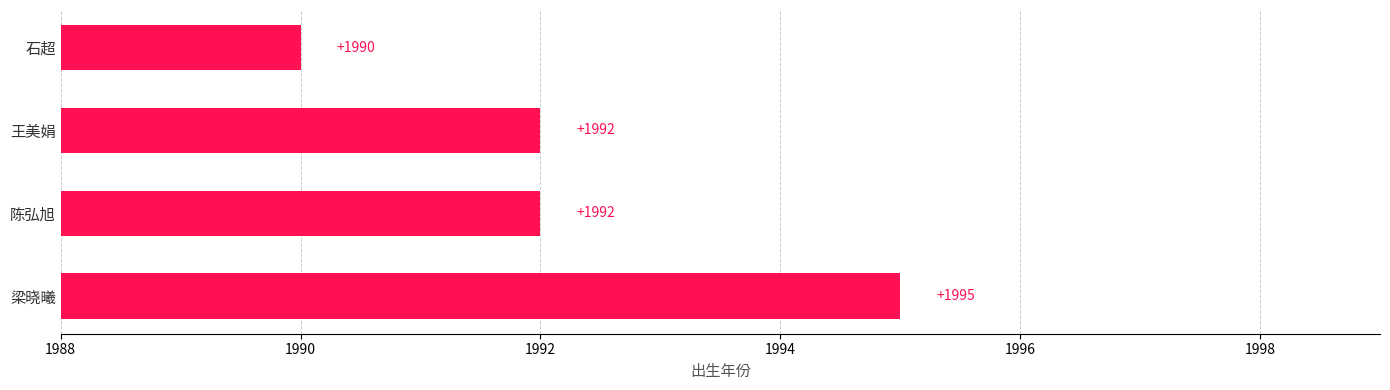

Count the values in the range 1992 to 1995.

3